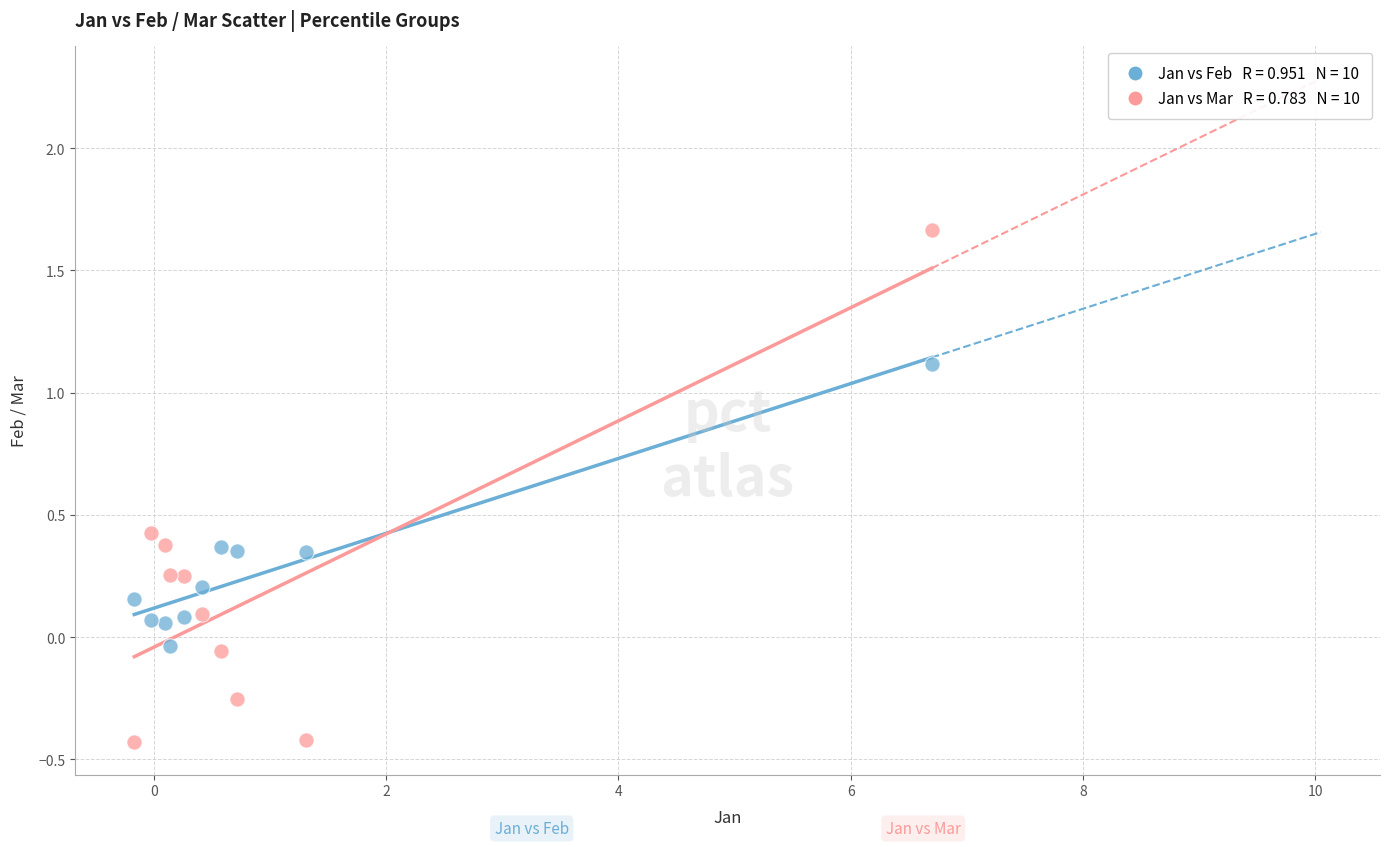

Across all data points, what is the range of Y values (max minus min)?

2.1